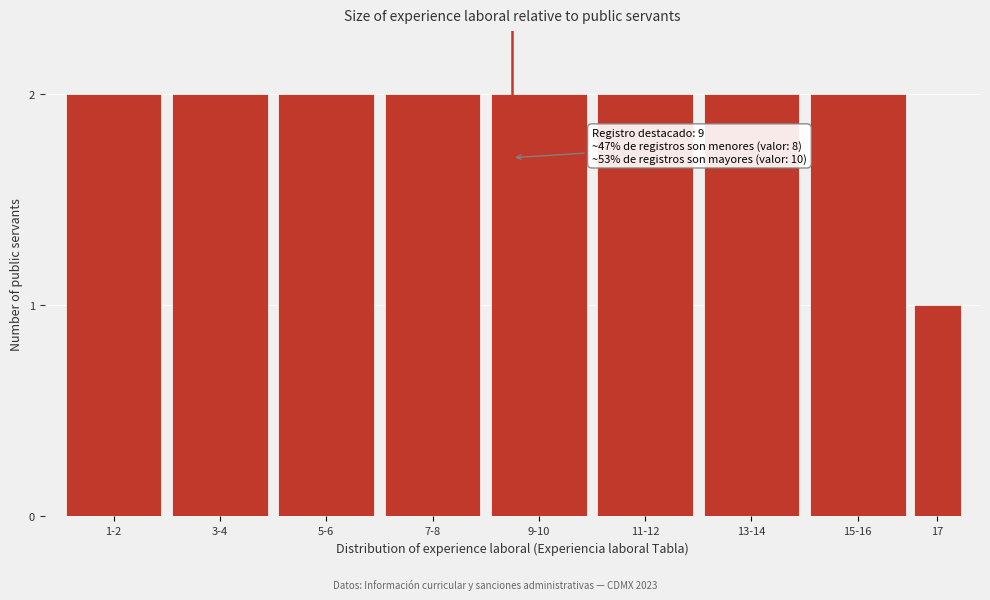

Reading left to right, what are all the values shown in this chart?

1-2=2	3-4=2	5-6=2	7-8=2	9-10=2	11-12=2	13-14=2	15-16=2	17=1